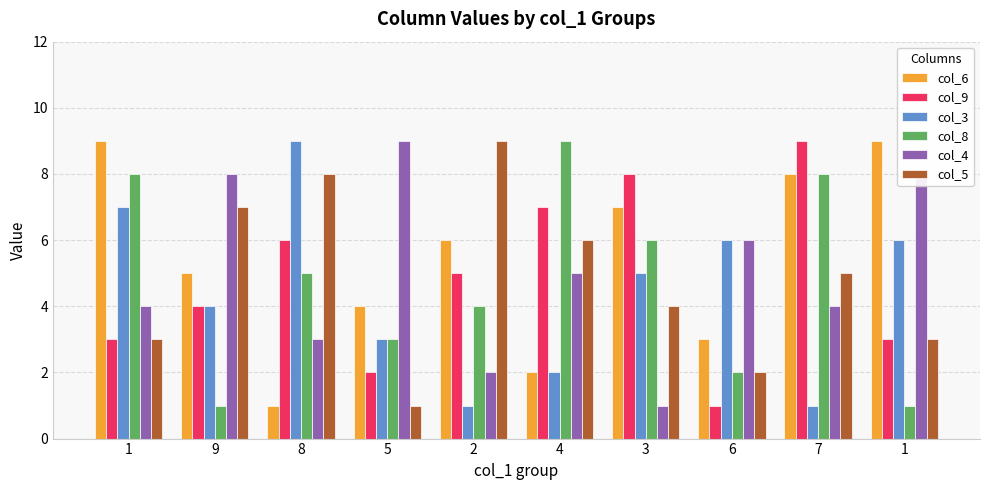

How many data points does each series have?

10